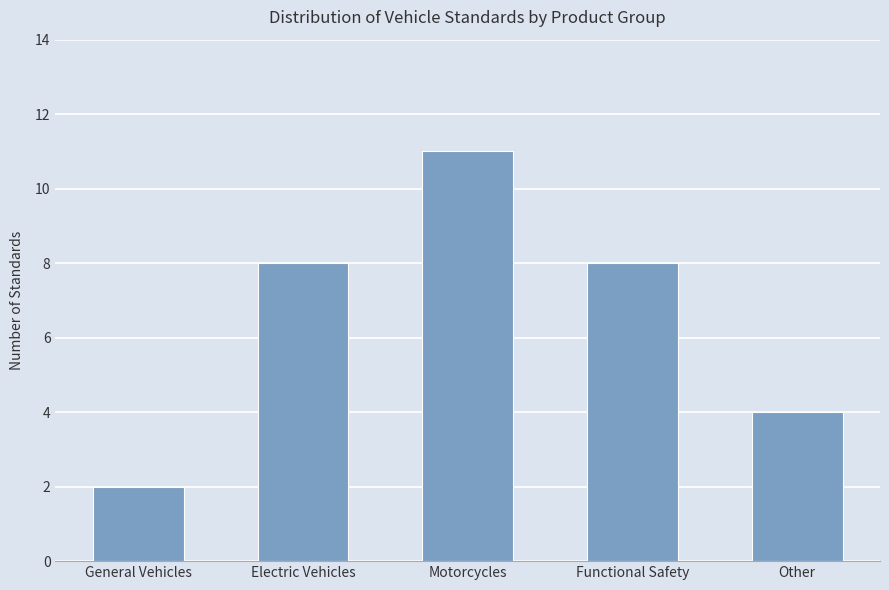

Read the value at Other.

4